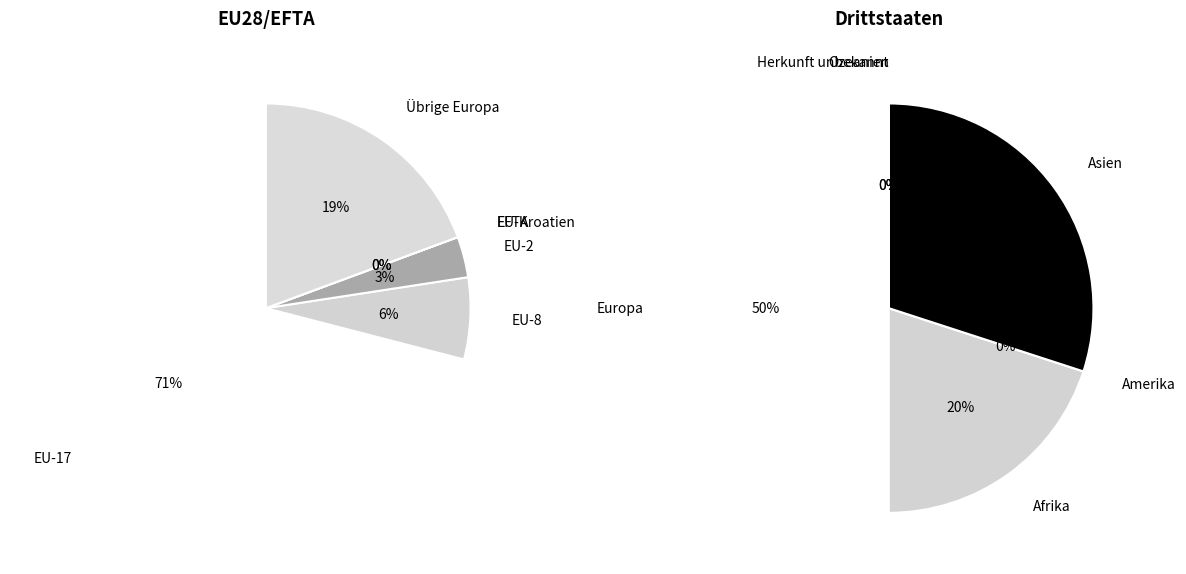

How many slices are in this pie chart?

6